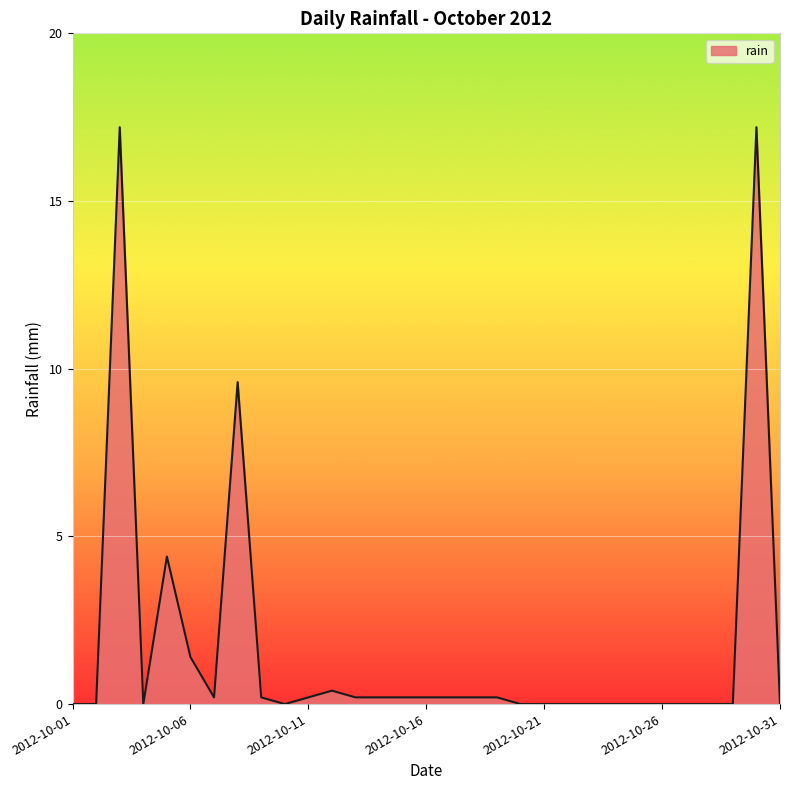

What is the maximum value shown in the chart?

17.2